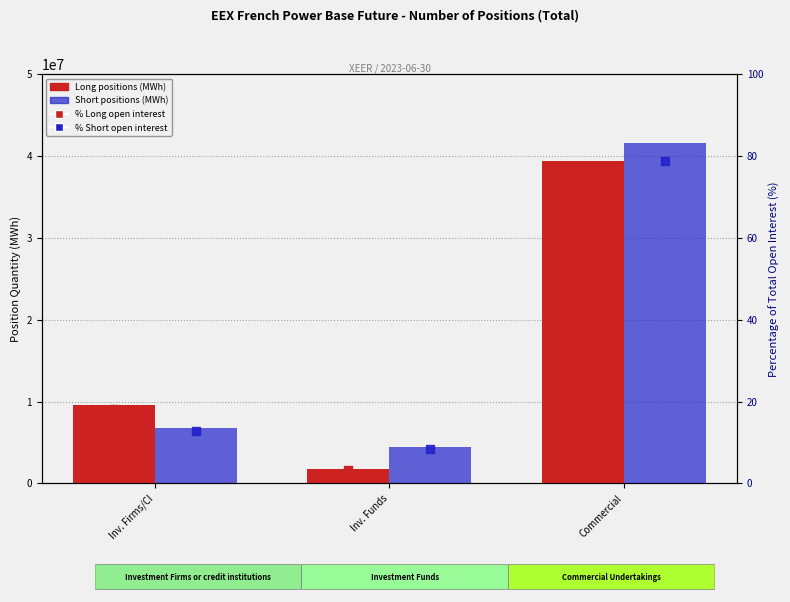

The % Long series shows 74.7 at Commercial. True or false?

True